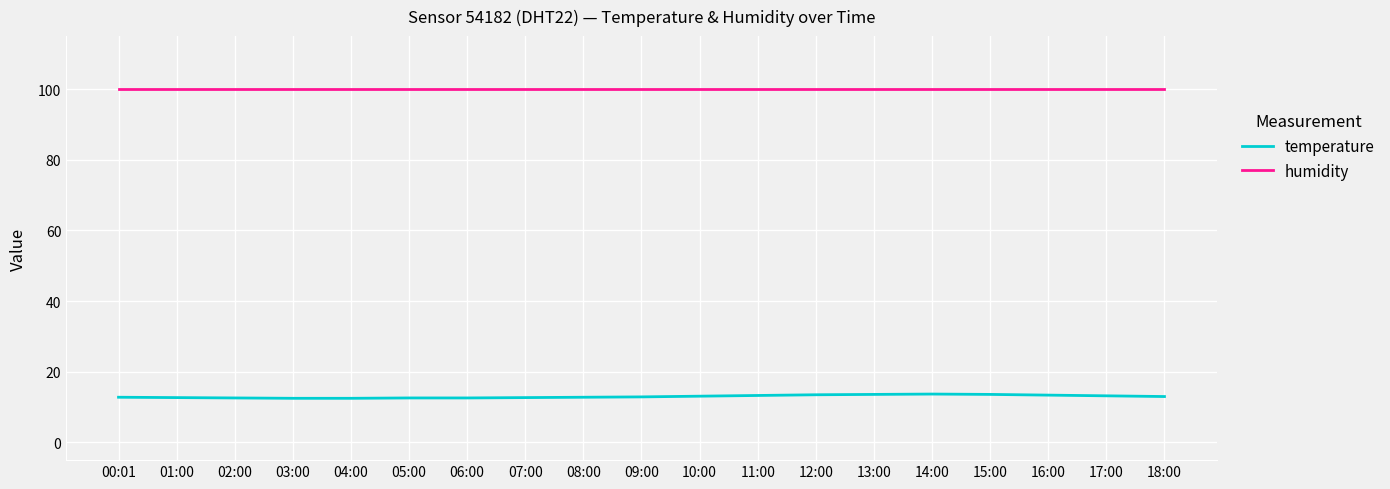

At 13:00, list the series in order from largest to smallest.

humidity, temperature